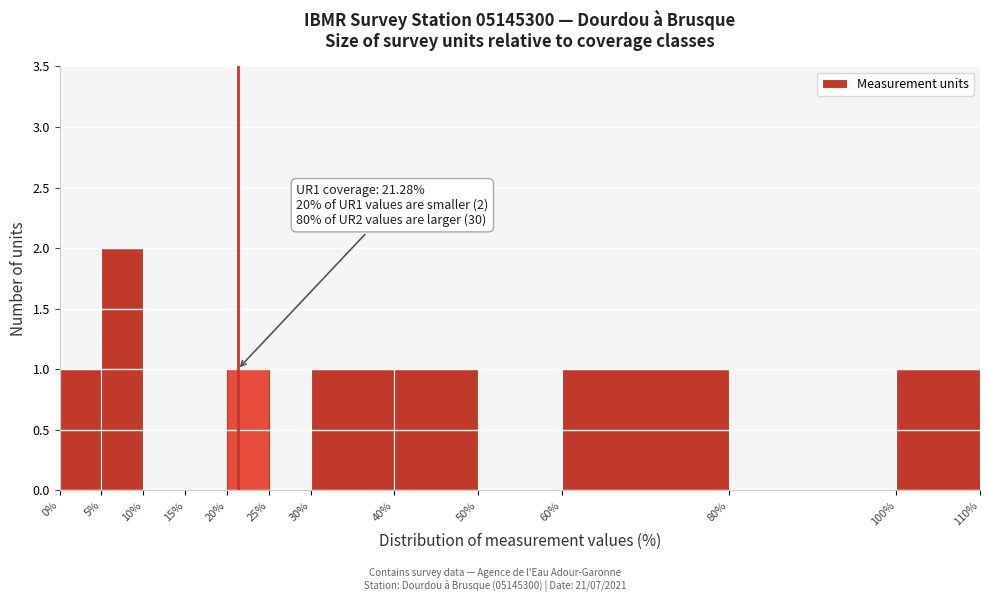

Over which range of the x-axis is the bar tallest?

5% to 10%